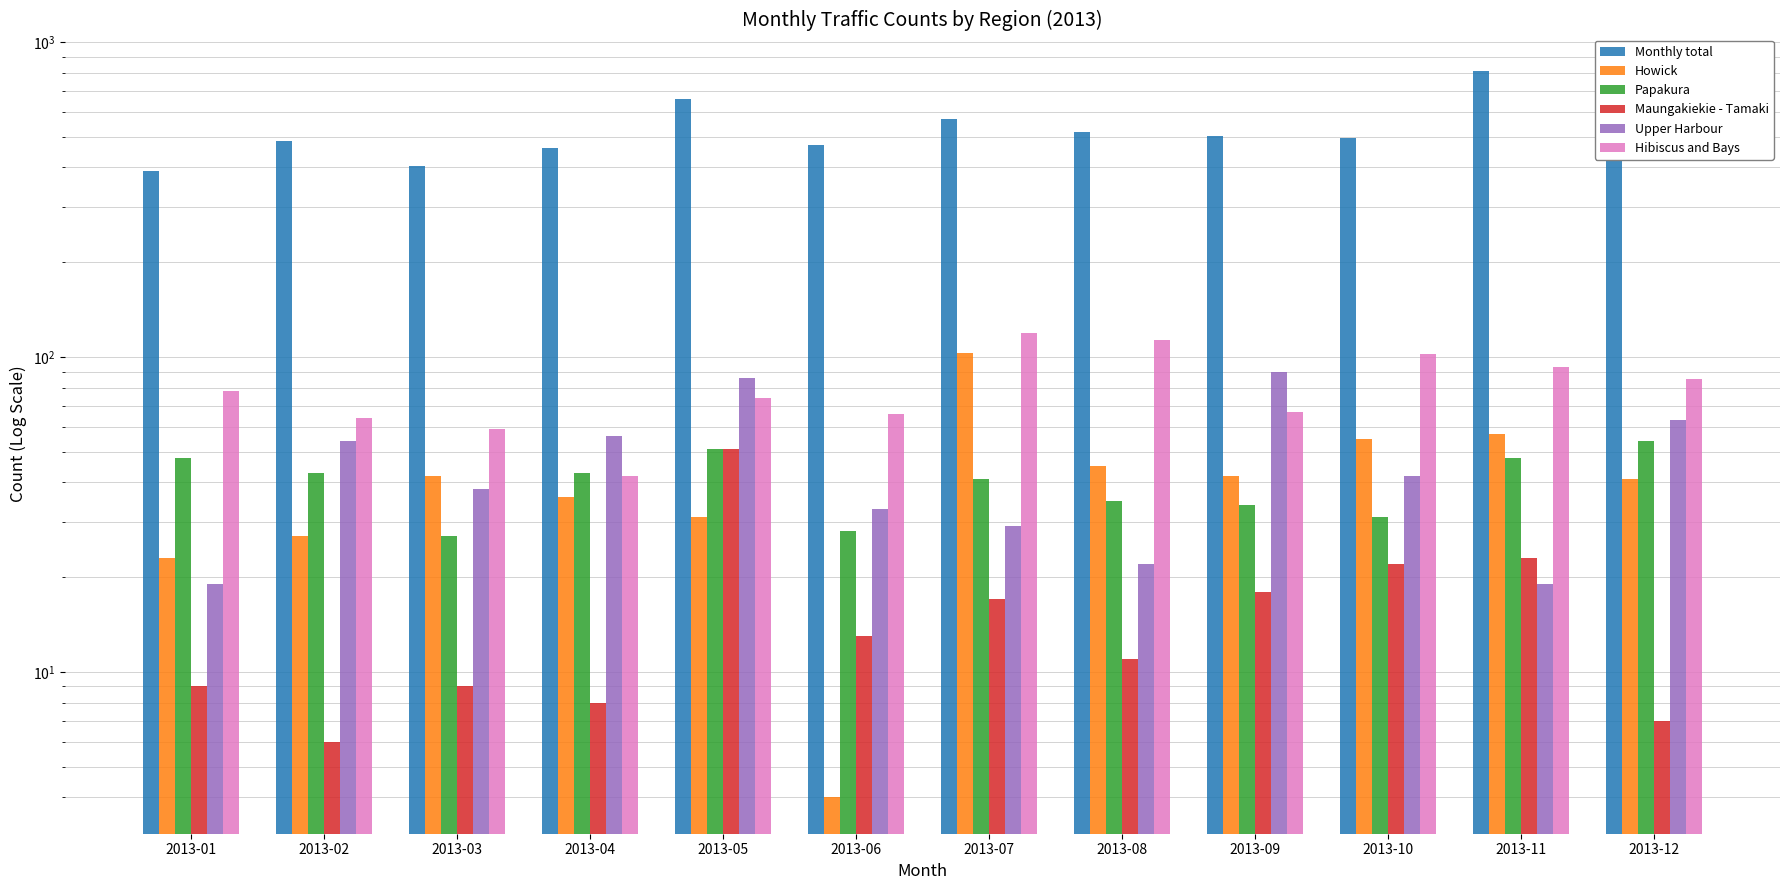

How many bars are there in each group?

6